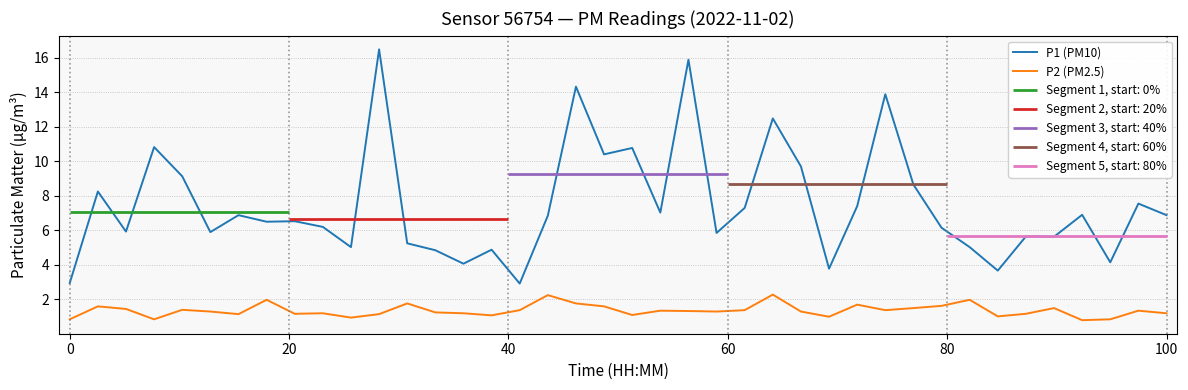

True or false: P2 (PM2.5) and P1 (PM10) intersect in this chart.

False